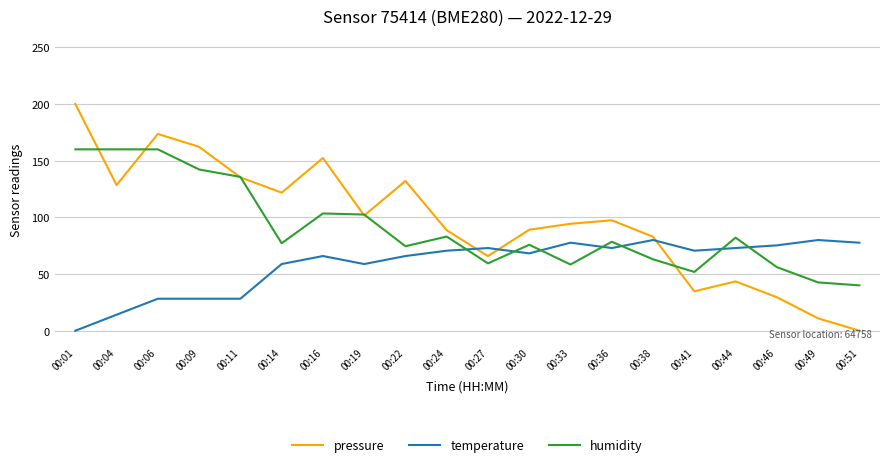

How many interior local valleys does the pressure series have?

5